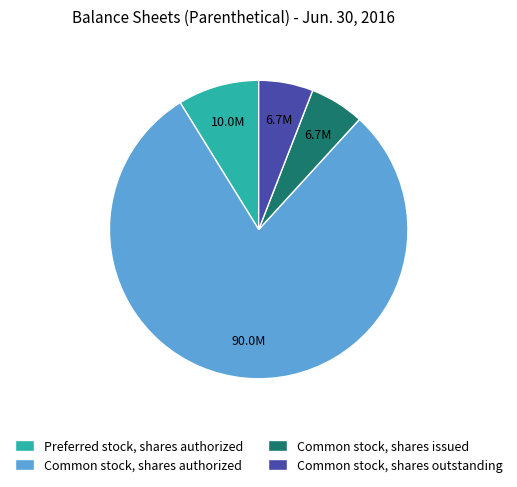

Does any single category account for the majority?

Yes